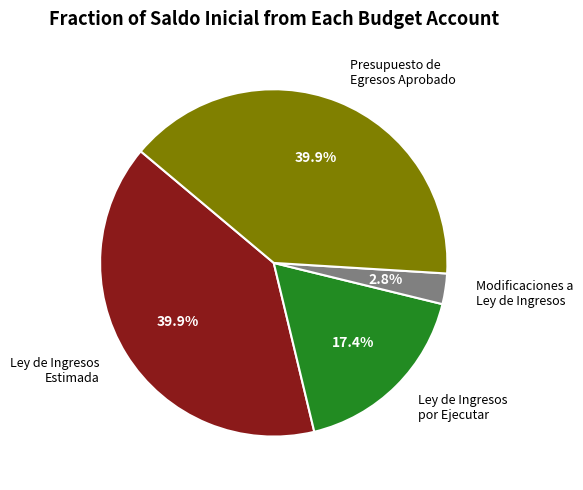

Is the sum of Ley de Ingresos por Ejecutar and Presupuesto de Egresos Aprobado greater than half?

Yes